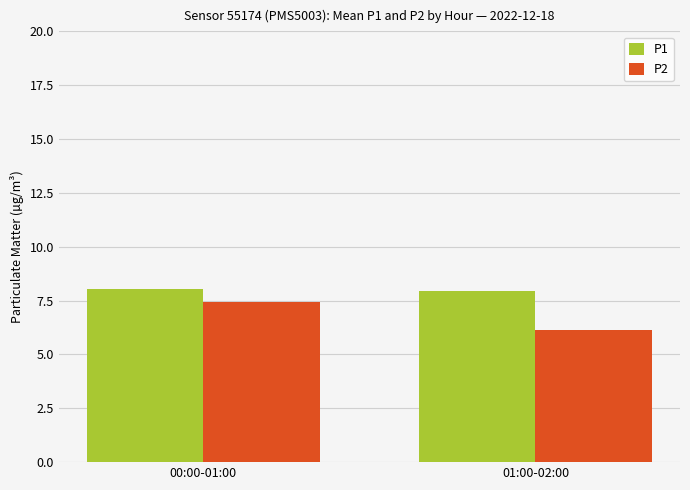

Where does the P2 series first go above 7?

00:00-01:00